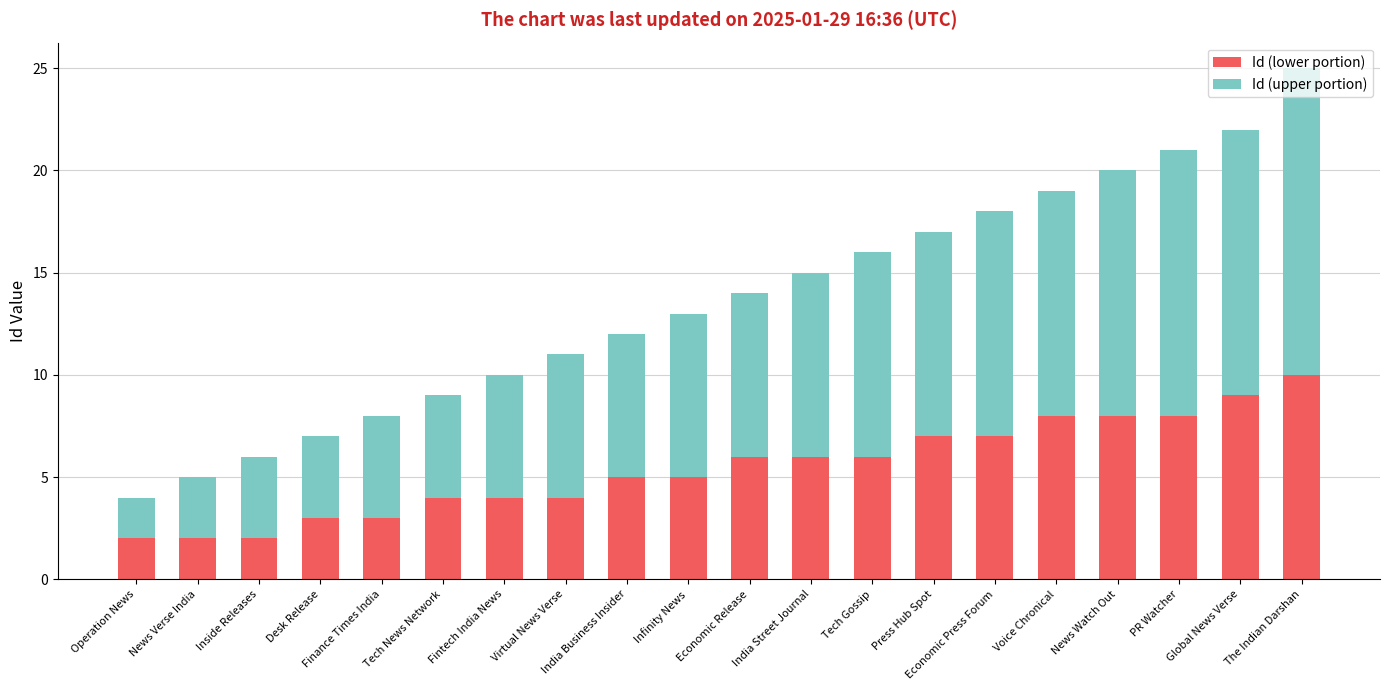

What is the difference between the Id (lower portion) values at News Verse India and Economic Release?

4